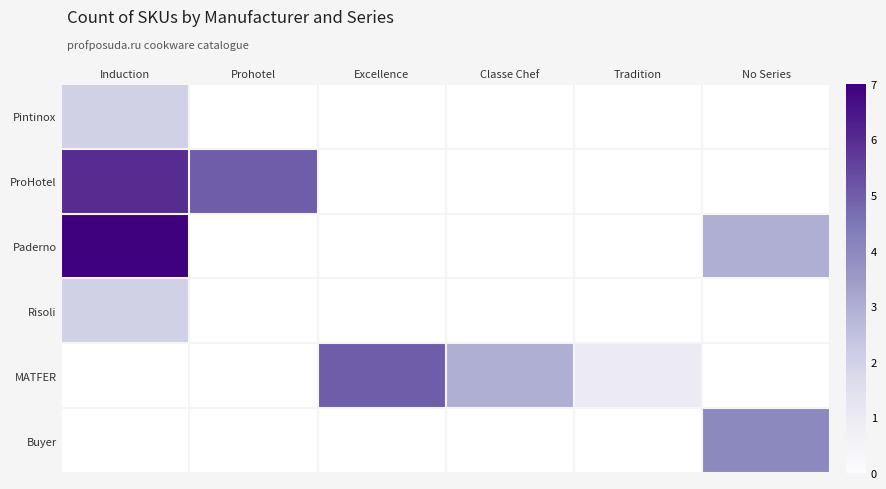

At how many categories does at least one series exceed 4?

3